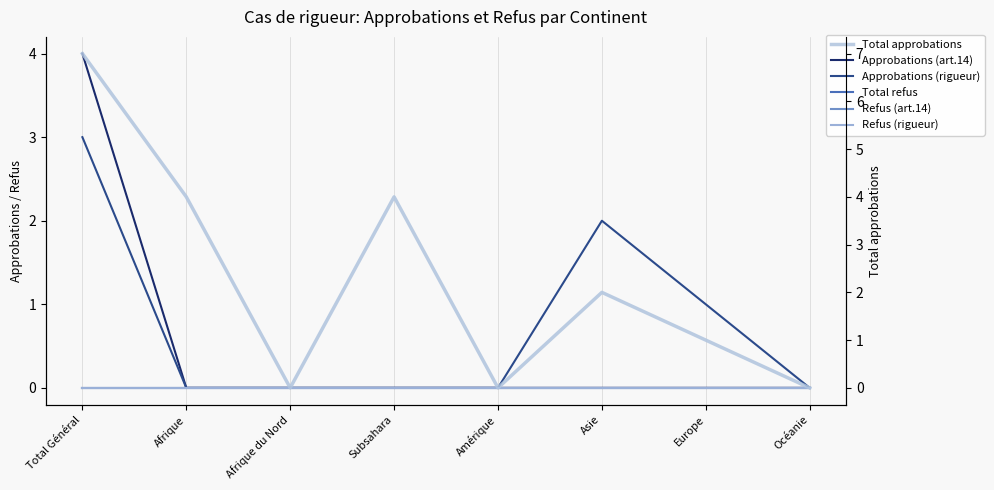

At which label is Refus (art.14) closest to 0?

Total Général